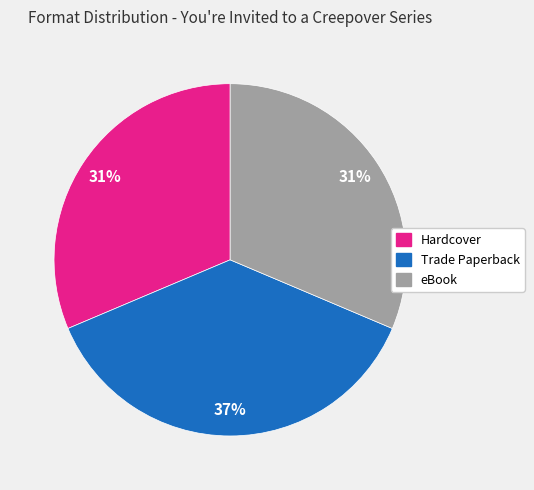

Is there a majority slice in this chart?

No